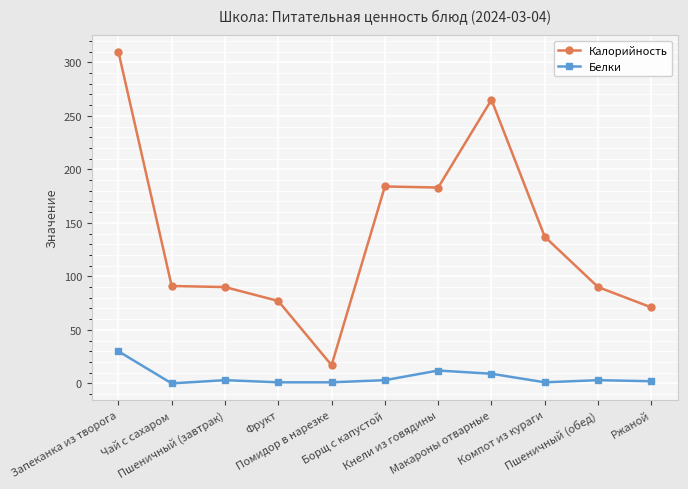

At Чай с сахаром, list the series in order from largest to smallest.

Калорийность, Белки